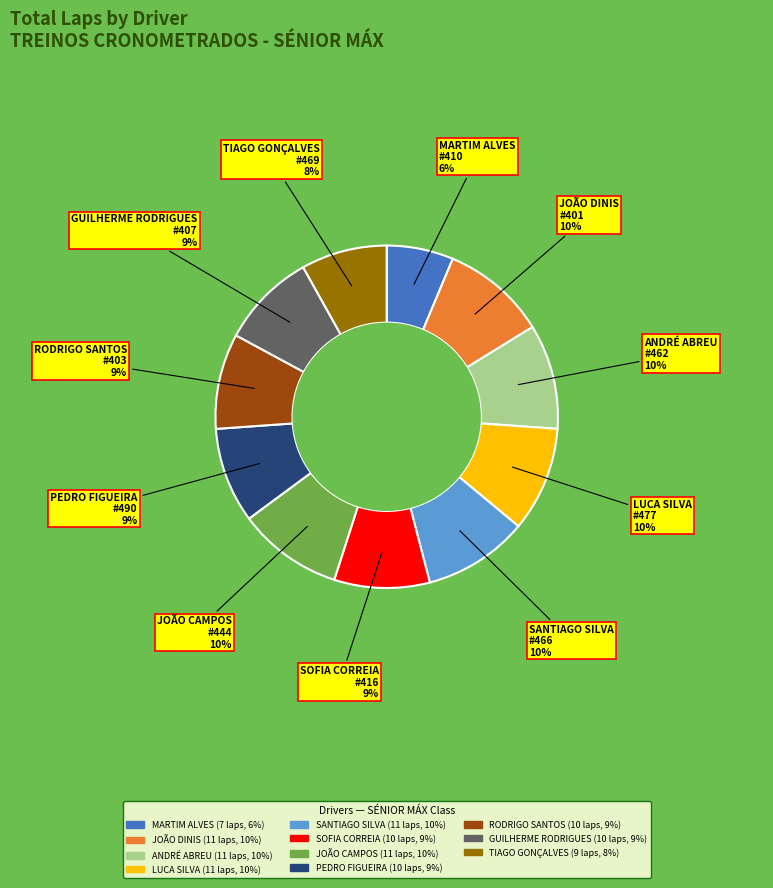

To the nearest percent, what percentage of the pie is LUCA SILVA?

10%